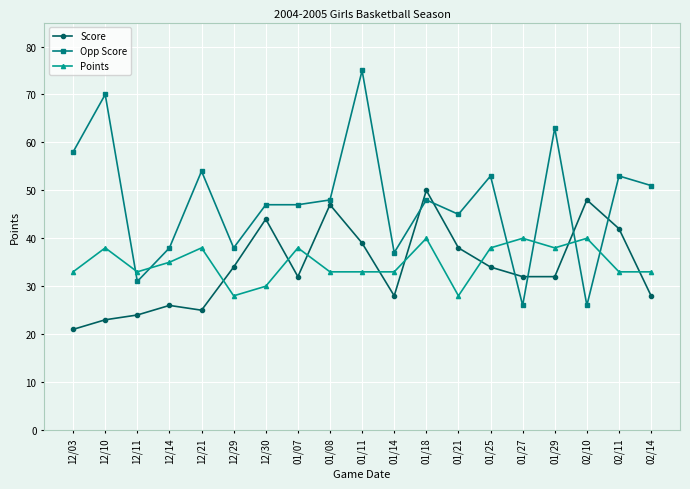

What is the difference between the Points values at 02/10 and 12/29?

12